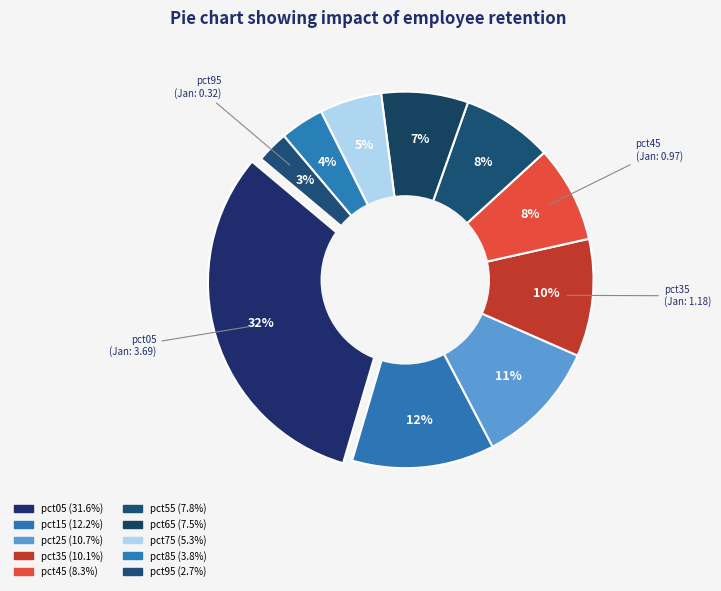

What percentage is the pct45 slice, to the nearest percent?

8%